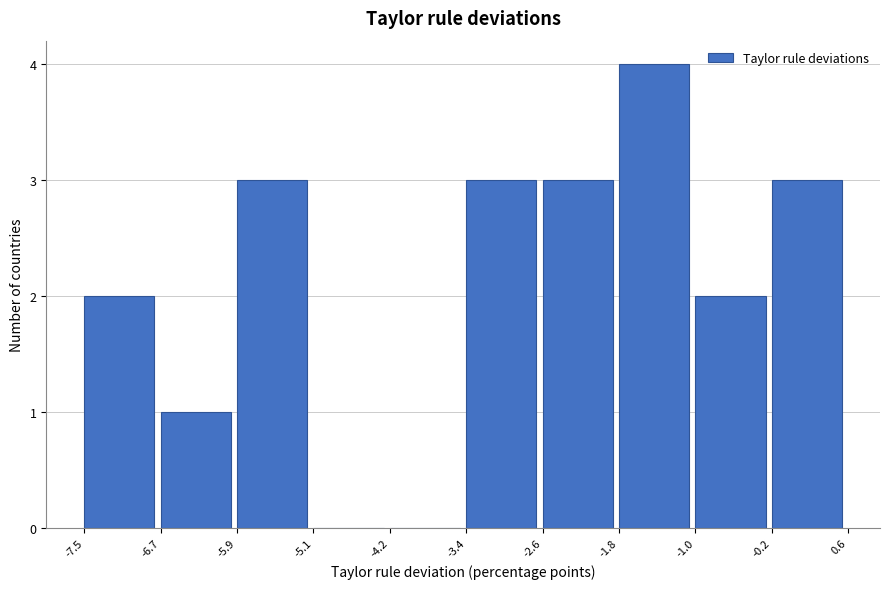

Which range on the x-axis has the tallest bar?

-1.8 to -1.0